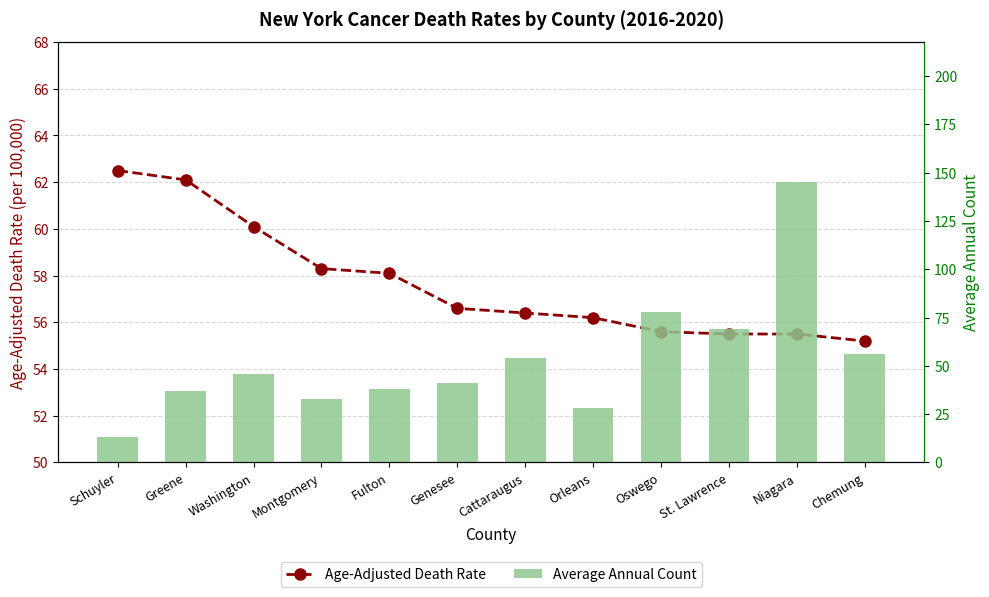

Which series has the largest range (max minus min)?

Average Annual Count